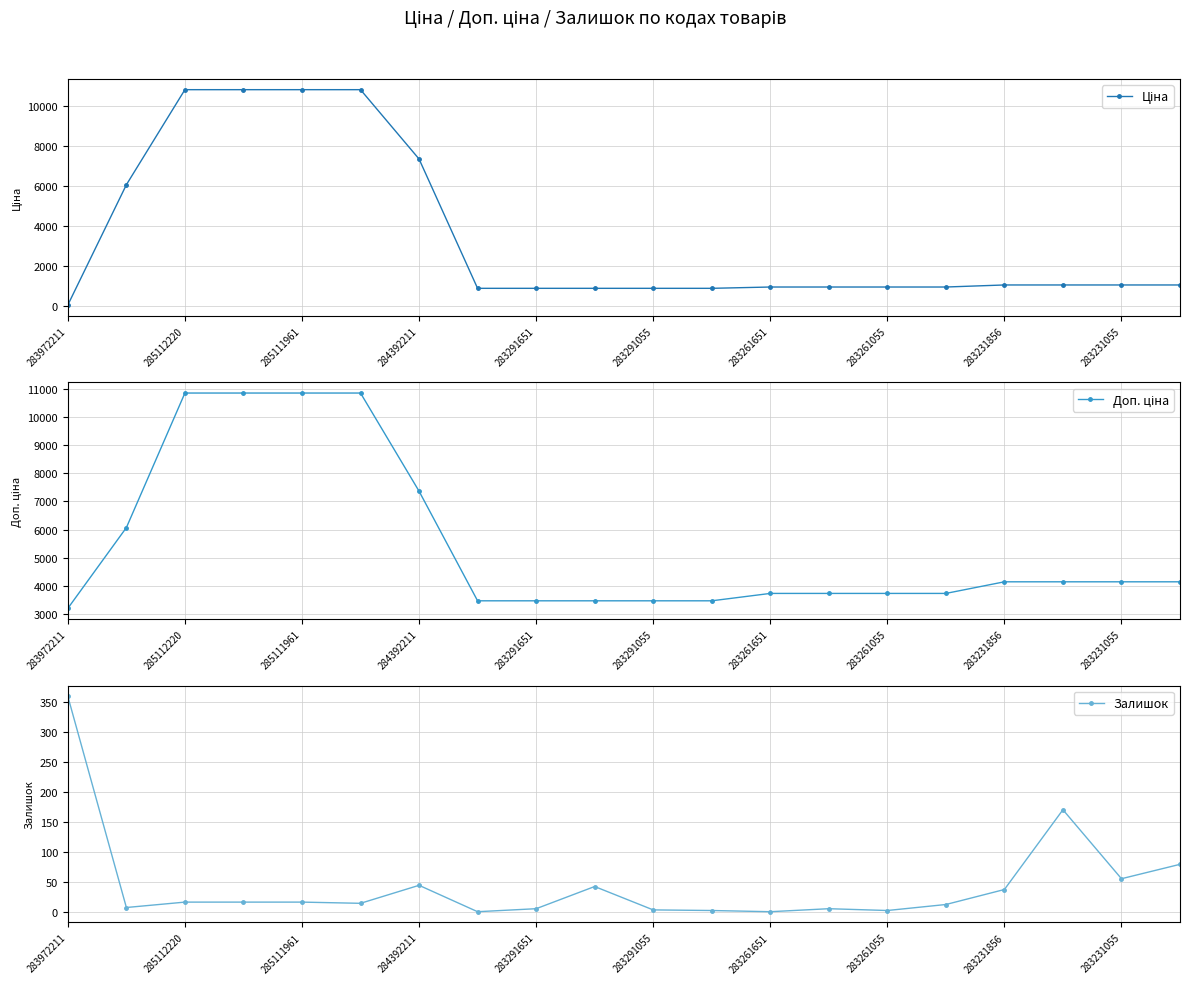

What is the highest value of the Доп. ціна series?

10840.1